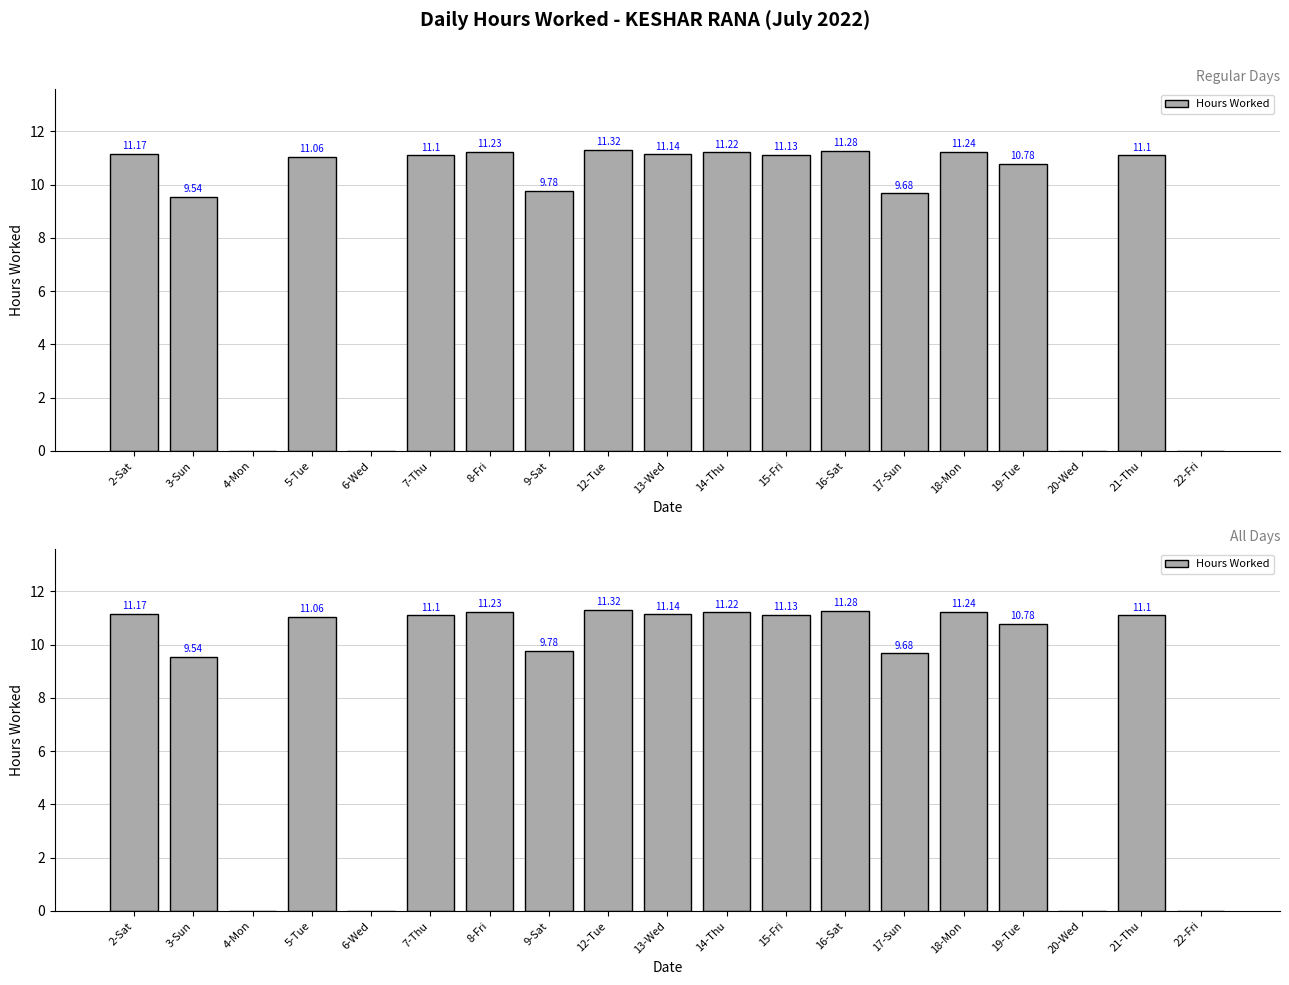

What is the sum of all values?

162.8